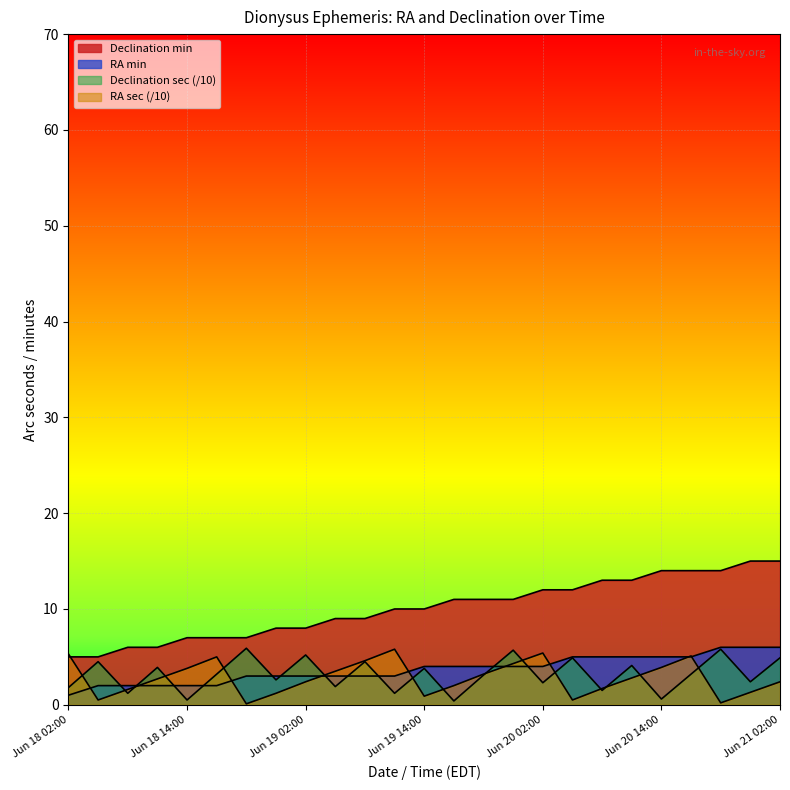

The value of RA min at Jun 19 08:00 is 5.4. True or false?

False